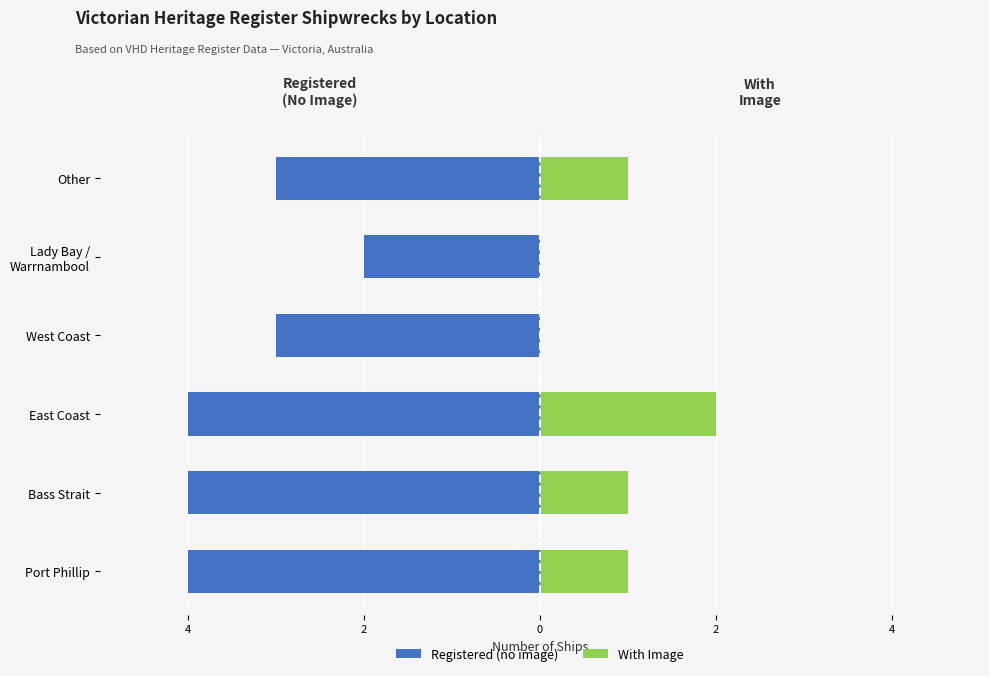

How many With Image values are between 0 and 1?

5